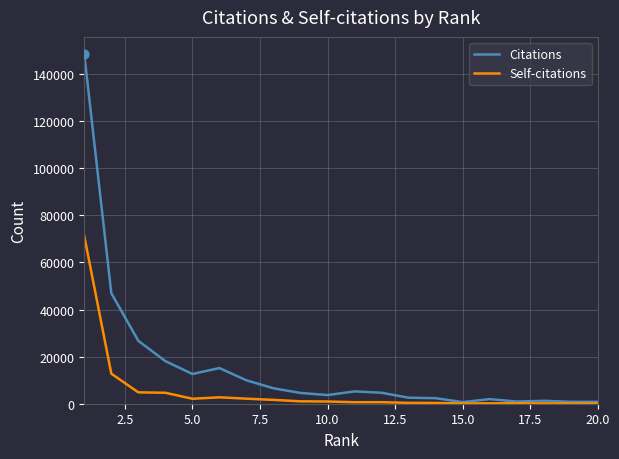

Which series has the largest range (max minus min)?

Citations